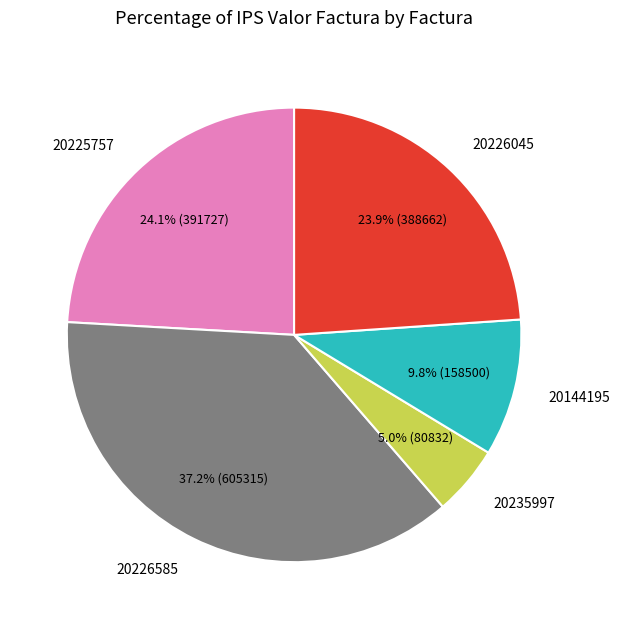

Between 20226045 and 20144195, which is larger?

20226045